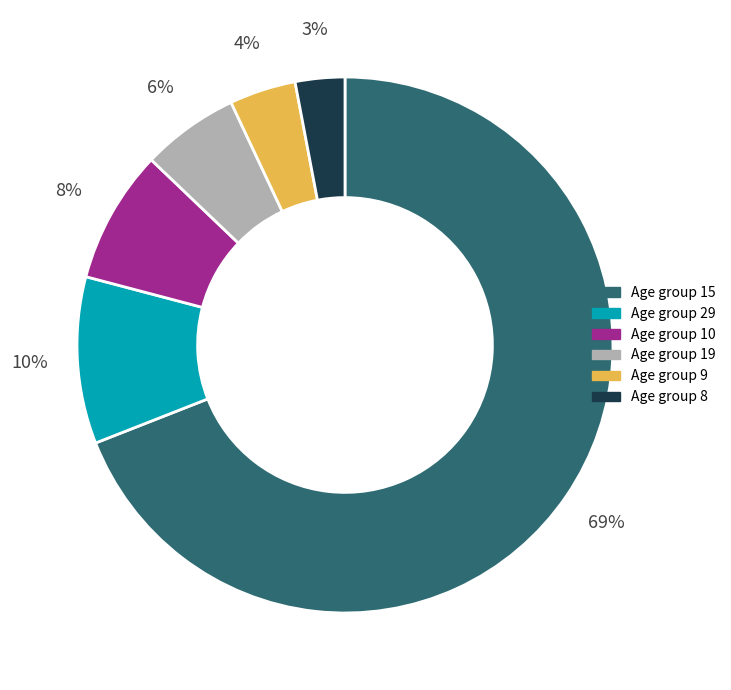

Does any single category account for the majority?

Yes